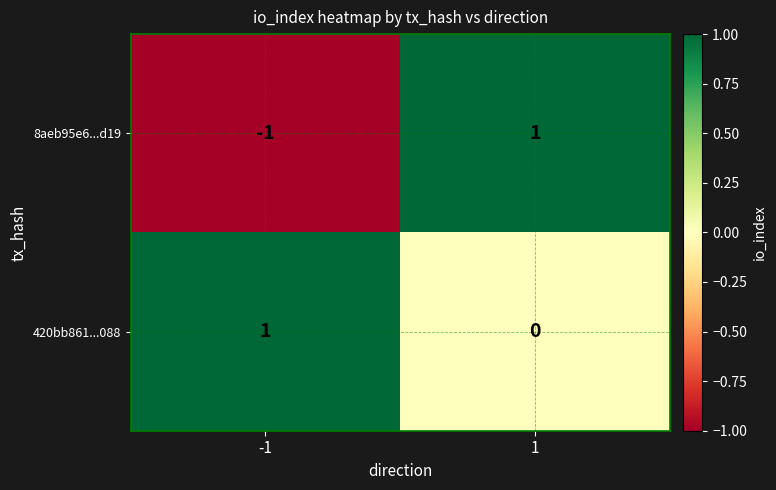

Rank the series by their average value, from highest to lowest.

420bb861...088, 8aeb95e6...d19